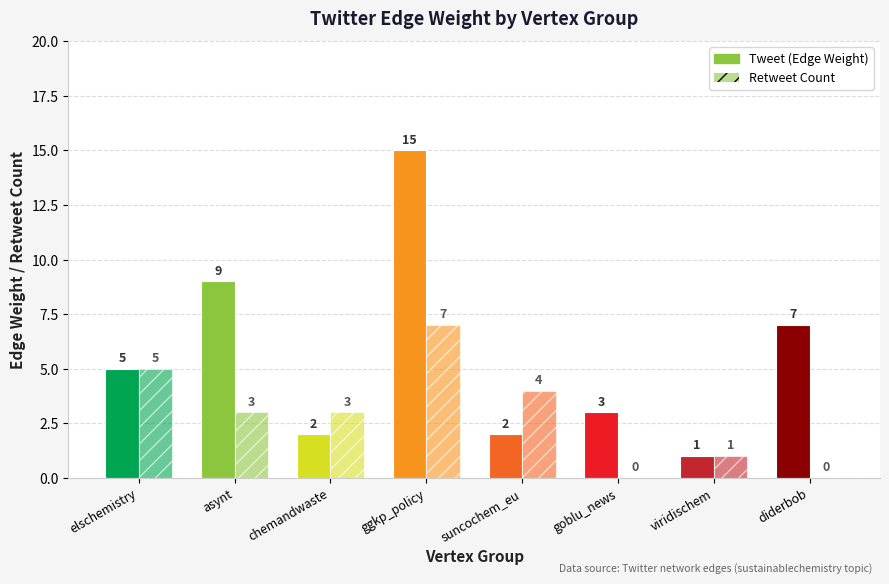

Reading right to left, extract all data points from this chart.

Tweet (Edge Weight): 7	1	3	2	15	2	9	5
Retweet Count: 0	1	0	4	7	3	3	5